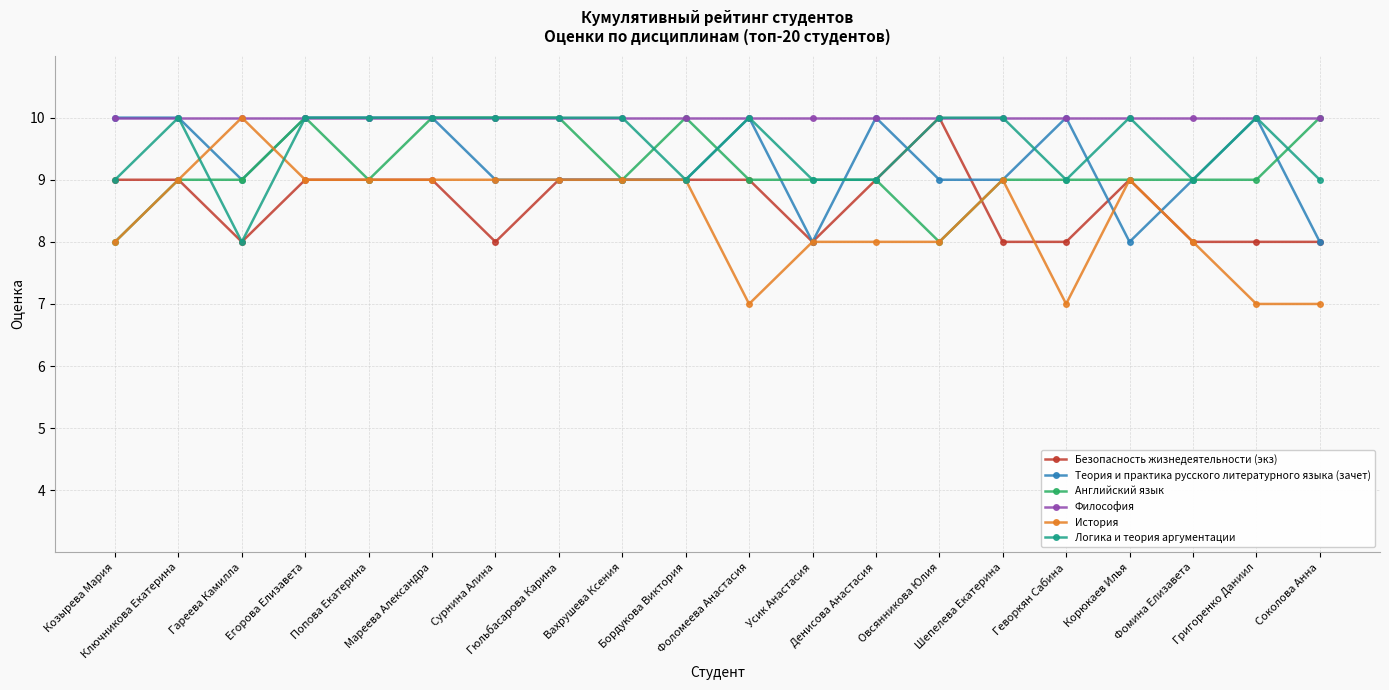

Which series has the widest spread of values?

История